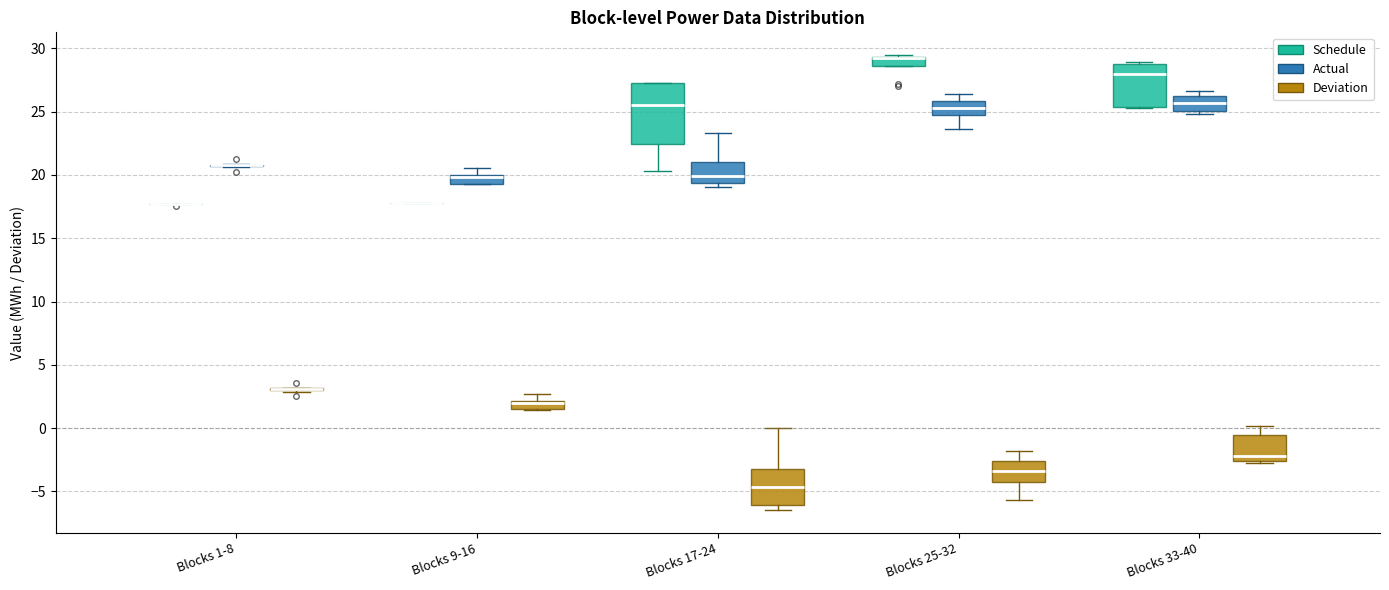

Which box is the tallest, from its lower edge to its upper edge?

Blocks 17-24 (Schedule)